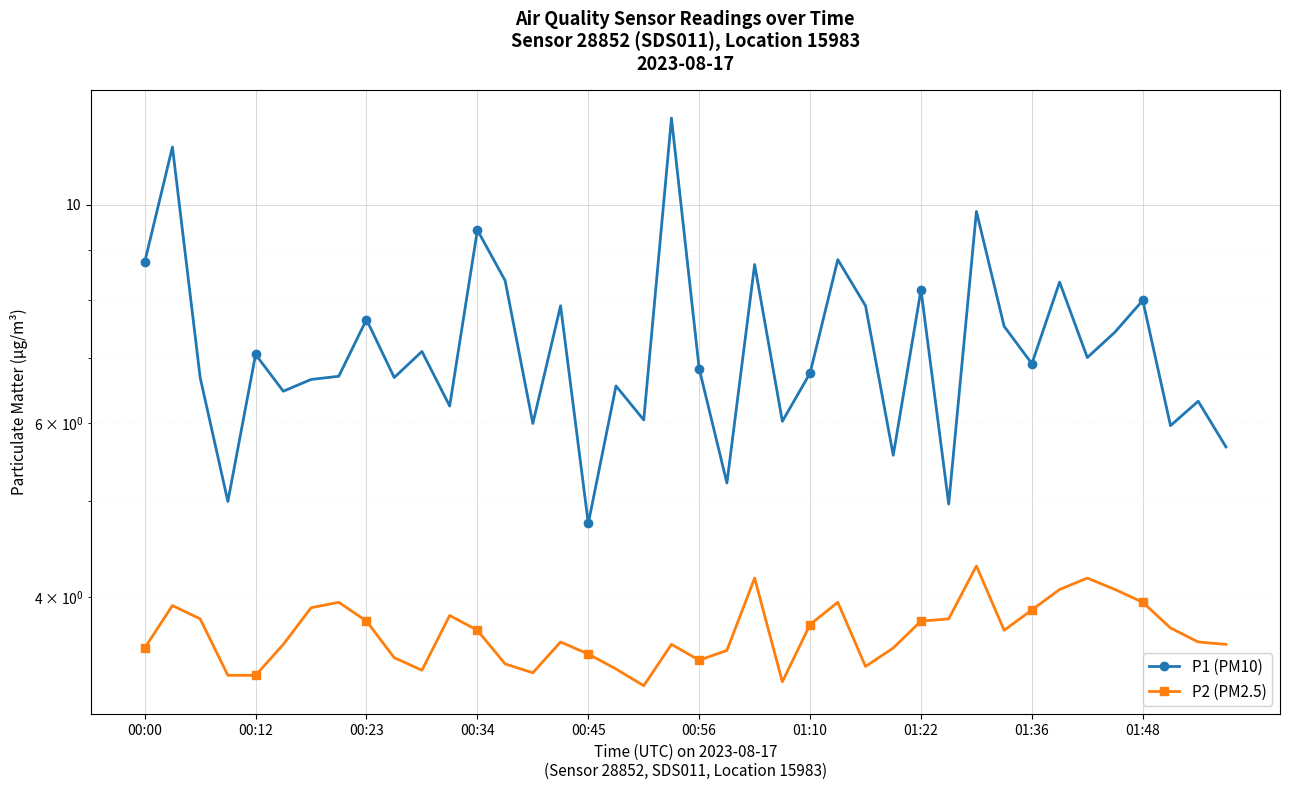

What is the difference between the P2 (PM2.5) values at 00:12 and 20?

0.5